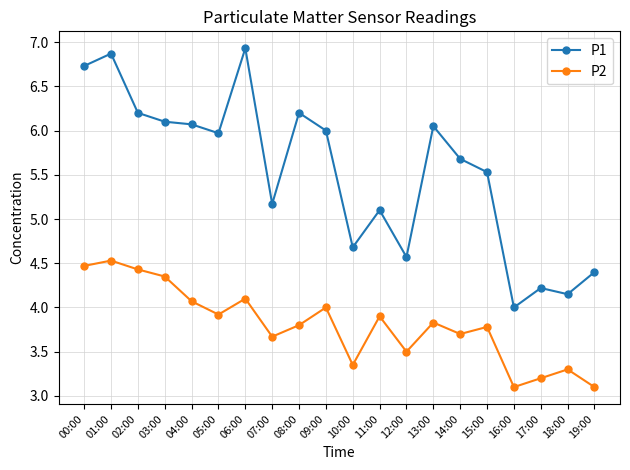

Which series has the largest total across all categories?

P1